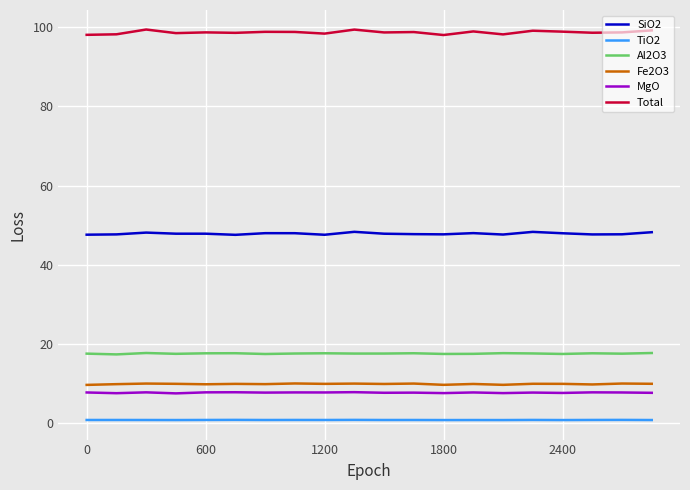

Which series has the largest range (max minus min)?

Total